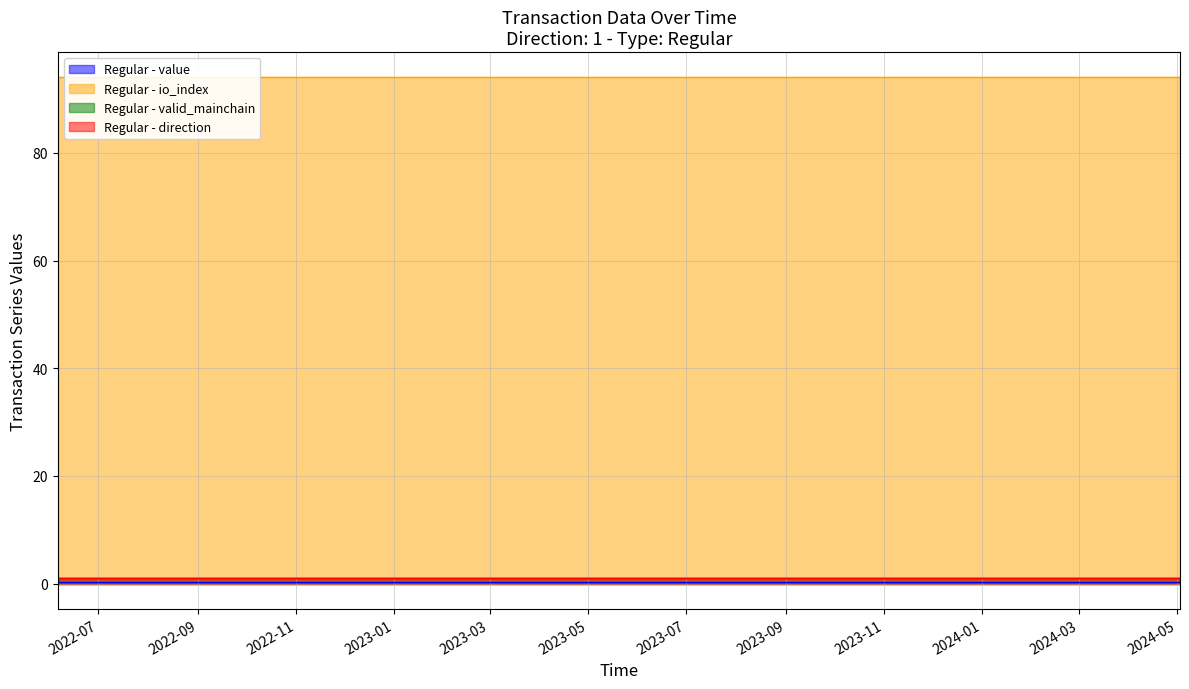

What is the maximum value shown in the chart?

94.0